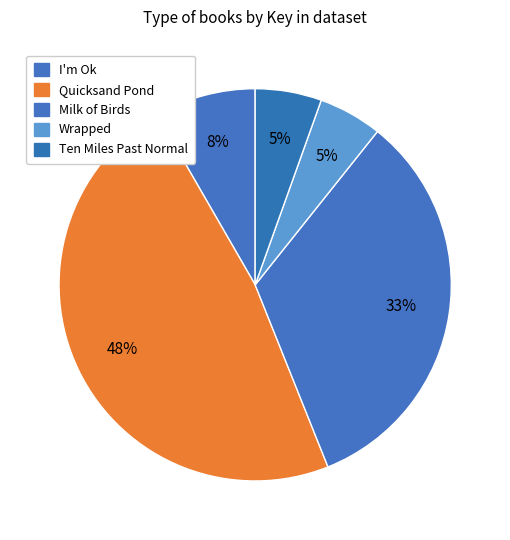

To the nearest percent, what percentage of the pie is Wrapped?

5%